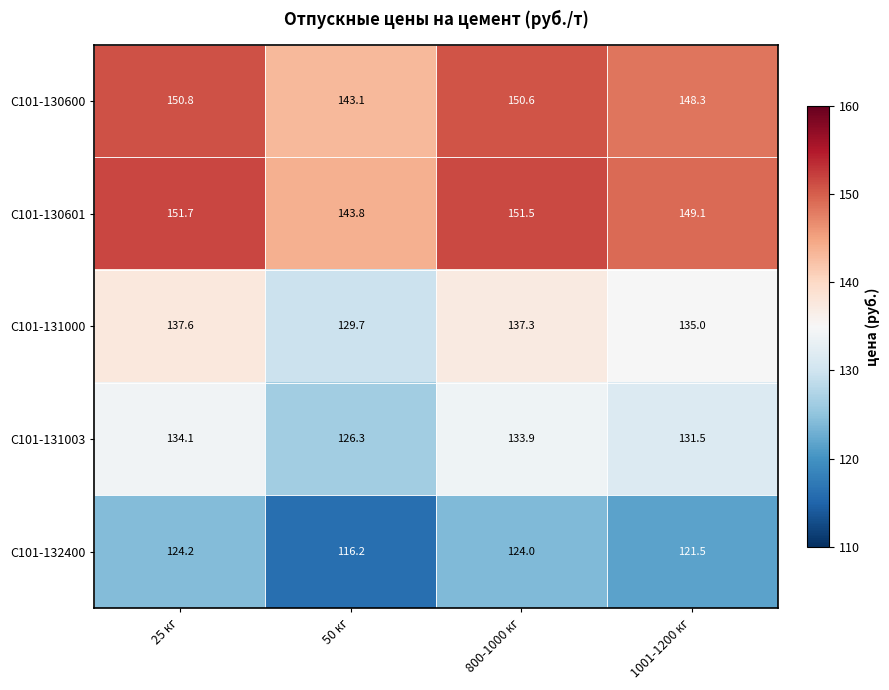

How many distinct data groups are displayed?

5